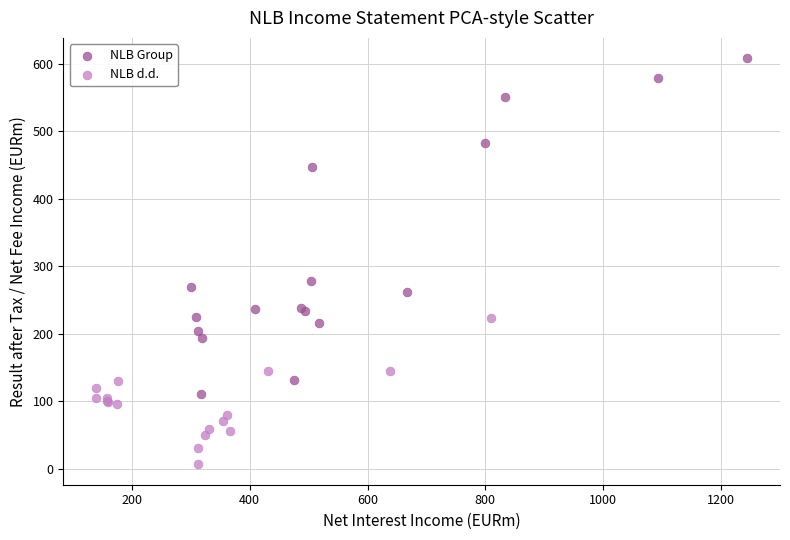

Which series contains the lowest Y value?

NLB d.d.